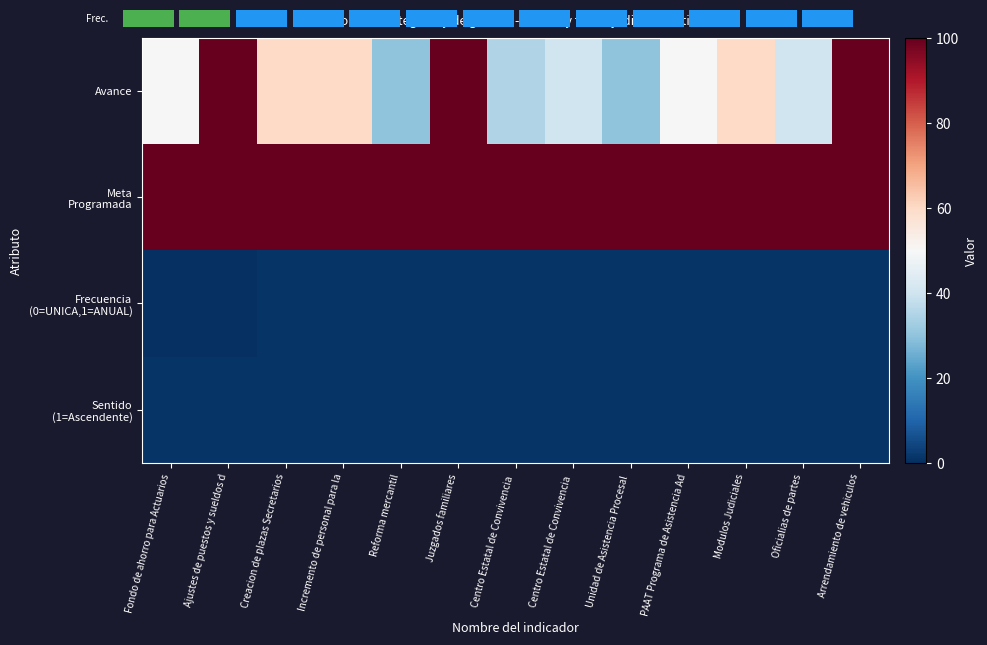

The Avance series shows 100 at Juzgados familiares. True or false?

True